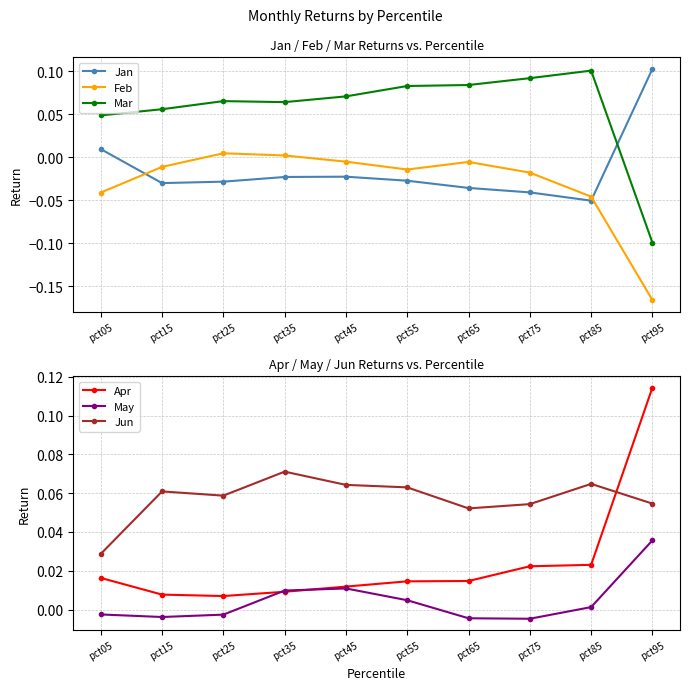

Is the value of Feb at pct95 greater than the value of Jun at pct45?

No